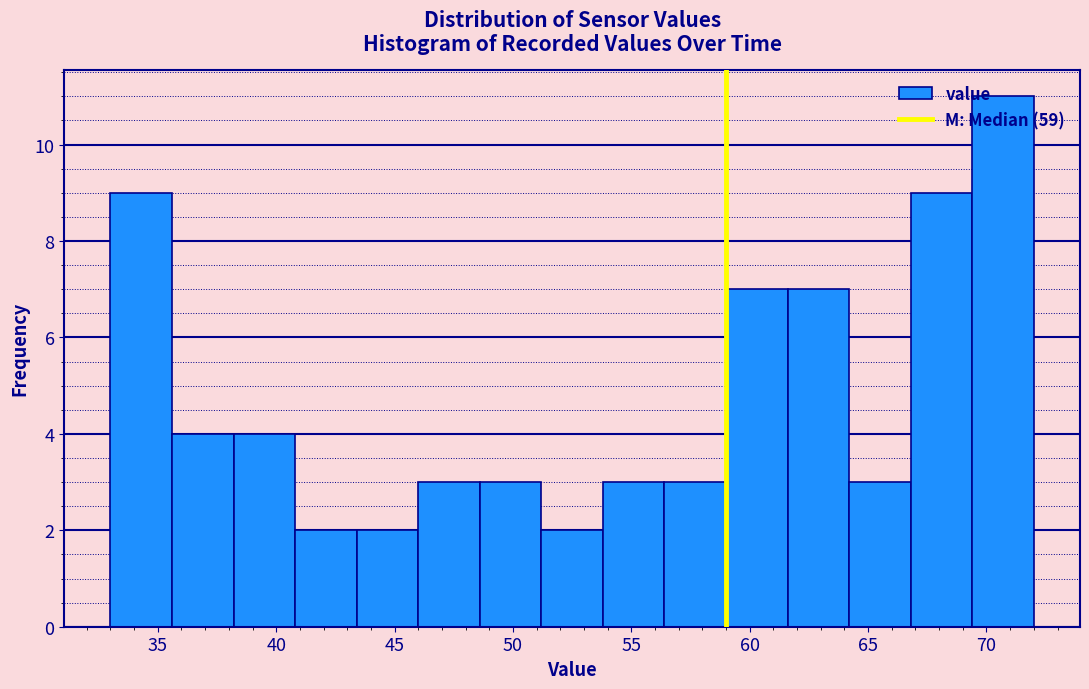

Reading left to right, list every bar in this chart as the range it spans on the x-axis followed by its height. Neither the bar edges nor the heights are printed on the chart, so give them approximately, as read against the axes.

33.0 to 35.6: 9
35.6 to 38.2: 4
38.2 to 40.8: 4
40.8 to 43.4: 2
43.4 to 46.0: 2
46.0 to 48.6: 3
48.6 to 51.2: 3
51.2 to 53.8: 2
53.8 to 56.4: 3
56.4 to 59.0: 3
59.0 to 61.6: 7
61.6 to 64.2: 7
64.2 to 66.8: 3
66.8 to 69.4: 9
69.4 to 72.0: 11